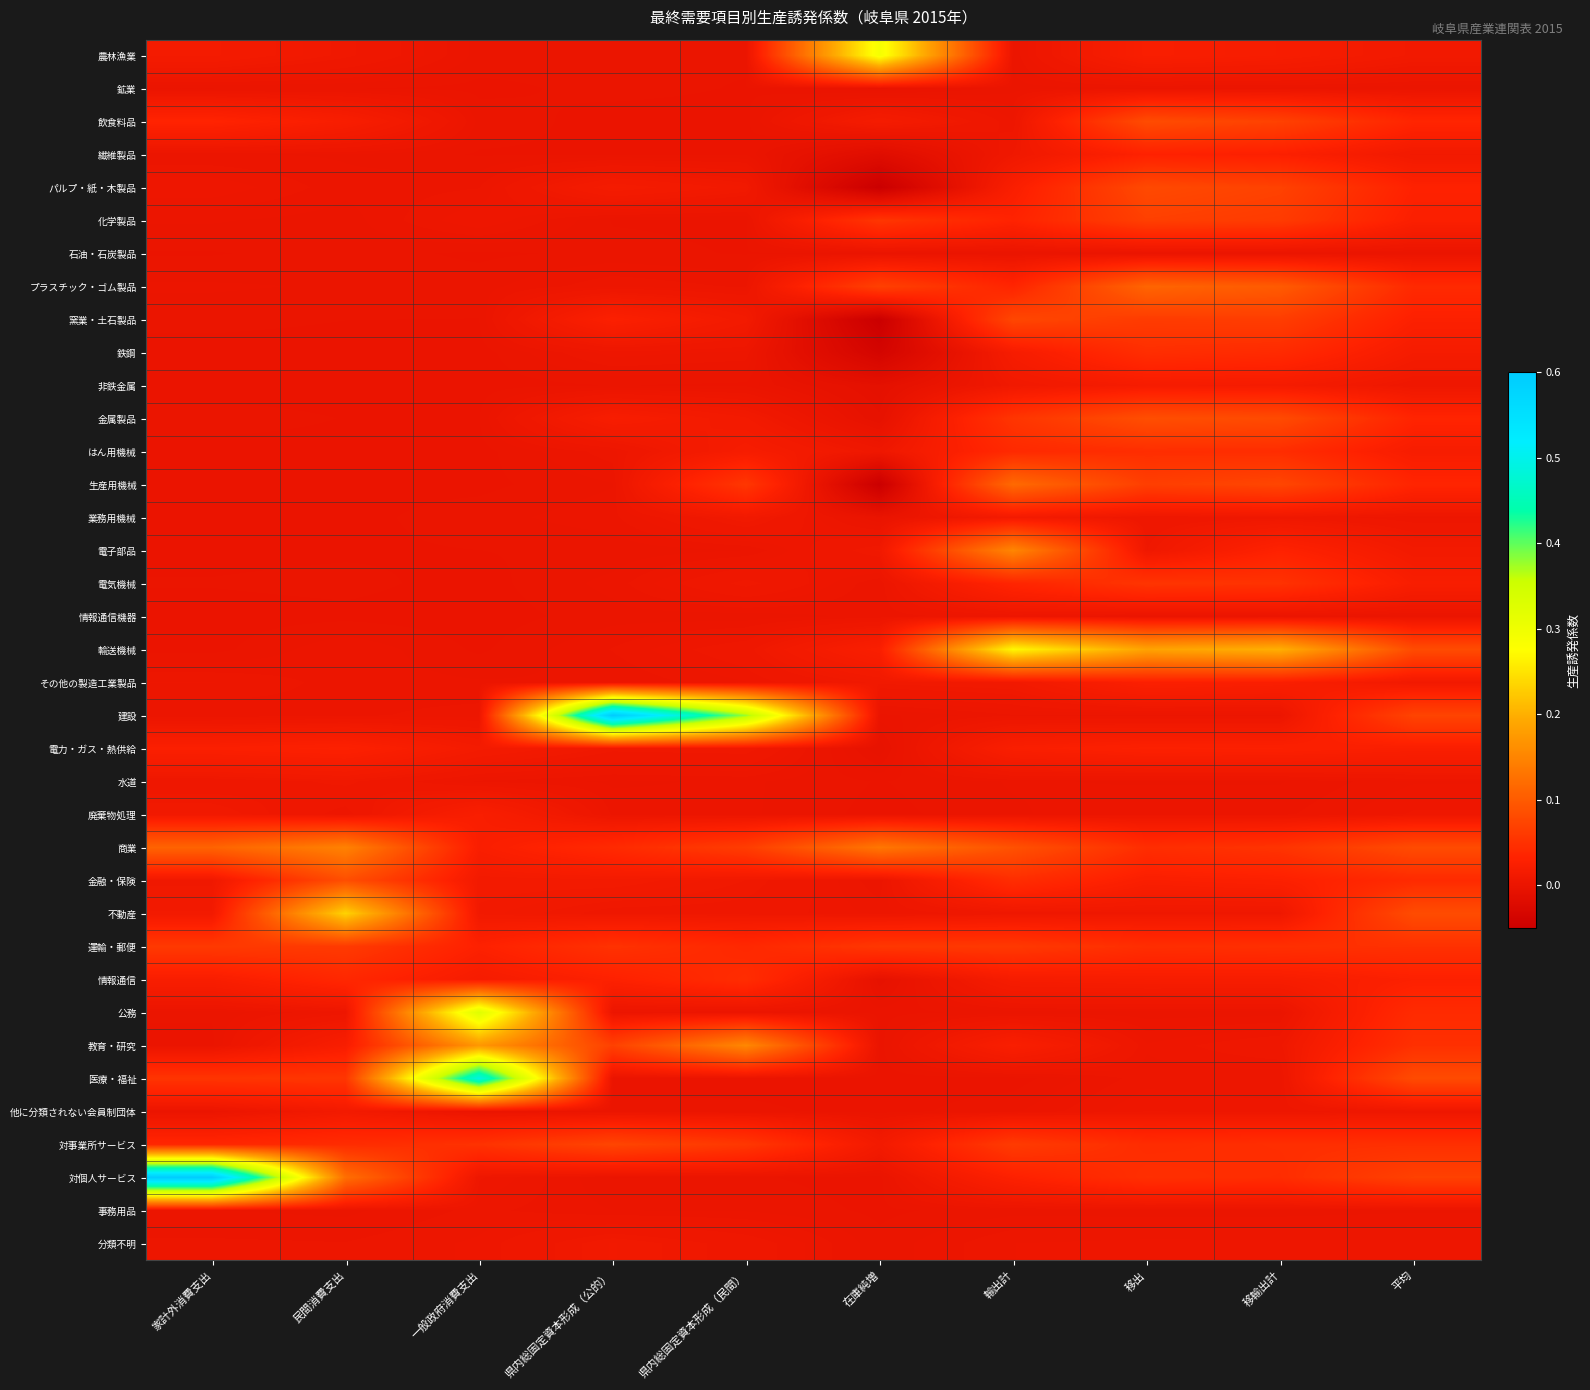

Reading left to right, extract all data points from this chart.

農林漁業: 家計外消費支出=0.0	民間消費支出=0.0	一般政府消費支出=0.0	県内総固定資本形成（公的）=0.0	県内総固定資本形成（民間）=0.0	在庫純増=0.3	輸出計=0.0	移出=0.0	移輸出計=0.0	平均=0.0
鉱業: 家計外消費支出=0.0	民間消費支出=0.0	一般政府消費支出=0.0	県内総固定資本形成（公的）=0.0	県内総固定資本形成（民間）=0.0	在庫純増=-0.0	輸出計=0.0	移出=0.0	移輸出計=0.0	平均=0.0
飲食料品: 家計外消費支出=0.0	民間消費支出=0.0	一般政府消費支出=0.0	県内総固定資本形成（公的）=0.0	県内総固定資本形成（民間）=0.0	在庫純増=0.0	輸出計=0.0	移出=0.1	移輸出計=0.1	平均=0.0
繊維製品: 家計外消費支出=0.0	民間消費支出=0.0	一般政府消費支出=0.0	県内総固定資本形成（公的）=0.0	県内総固定資本形成（民間）=0.0	在庫純増=-0.0	輸出計=0.0	移出=0.0	移輸出計=0.0	平均=0.0
パルプ・紙・木製品: 家計外消費支出=0.0	民間消費支出=0.0	一般政府消費支出=0.0	県内総固定資本形成（公的）=0.0	県内総固定資本形成（民間）=0.0	在庫純増=-0.1	輸出計=0.0	移出=0.1	移輸出計=0.1	平均=0.0
化学製品: 家計外消費支出=0.0	民間消費支出=0.0	一般政府消費支出=0.0	県内総固定資本形成（公的）=0.0	県内総固定資本形成（民間）=0.0	在庫純増=0.1	輸出計=0.0	移出=0.1	移輸出計=0.1	平均=0.0
石油・石炭製品: 家計外消費支出=0.0	民間消費支出=0.0	一般政府消費支出=0.0	県内総固定資本形成（公的）=0.0	県内総固定資本形成（民間）=0.0	在庫純増=0.0	輸出計=0.0	移出=0.0	移輸出計=0.0	平均=0.0
プラスチック・ゴム製品: 家計外消費支出=0.0	民間消費支出=0.0	一般政府消費支出=0.0	県内総固定資本形成（公的）=0.0	県内総固定資本形成（民間）=0.0	在庫純増=0.1	輸出計=0.0	移出=0.1	移輸出計=0.1	平均=0.0
窯業・土石製品: 家計外消費支出=0.0	民間消費支出=0.0	一般政府消費支出=0.0	県内総固定資本形成（公的）=0.0	県内総固定資本形成（民間）=0.0	在庫純増=-0.1	輸出計=0.1	移出=0.1	移輸出計=0.1	平均=0.0
鉄鋼: 家計外消費支出=0.0	民間消費支出=0.0	一般政府消費支出=0.0	県内総固定資本形成（公的）=0.0	県内総固定資本形成（民間）=0.0	在庫純増=-0.0	輸出計=0.0	移出=0.0	移輸出計=0.0	平均=0.0
非鉄金属: 家計外消費支出=0.0	民間消費支出=0.0	一般政府消費支出=0.0	県内総固定資本形成（公的）=0.0	県内総固定資本形成（民間）=0.0	在庫純増=-0.0	輸出計=0.0	移出=0.0	移輸出計=0.0	平均=0.0
金属製品: 家計外消費支出=0.0	民間消費支出=0.0	一般政府消費支出=0.0	県内総固定資本形成（公的）=0.0	県内総固定資本形成（民間）=0.0	在庫純増=-0.0	輸出計=0.1	移出=0.1	移輸出計=0.1	平均=0.0
はん用機械: 家計外消費支出=0.0	民間消費支出=0.0	一般政府消費支出=0.0	県内総固定資本形成（公的）=0.0	県内総固定資本形成（民間）=0.0	在庫純増=0.0	輸出計=0.0	移出=0.0	移輸出計=0.0	平均=0.0
生産用機械: 家計外消費支出=0.0	民間消費支出=0.0	一般政府消費支出=0.0	県内総固定資本形成（公的）=0.0	県内総固定資本形成（民間）=0.1	在庫純増=-0.1	輸出計=0.1	移出=0.1	移輸出計=0.1	平均=0.0
業務用機械: 家計外消費支出=0.0	民間消費支出=0.0	一般政府消費支出=0.0	県内総固定資本形成（公的）=0.0	県内総固定資本形成（民間）=0.0	在庫純増=-0.0	輸出計=0.0	移出=0.0	移輸出計=0.0	平均=0.0
電子部品: 家計外消費支出=0.0	民間消費支出=0.0	一般政府消費支出=0.0	県内総固定資本形成（公的）=0.0	県内総固定資本形成（民間）=0.0	在庫純増=0.0	輸出計=0.2	移出=0.0	移輸出計=0.0	平均=0.0
電気機械: 家計外消費支出=0.0	民間消費支出=0.0	一般政府消費支出=0.0	県内総固定資本形成（公的）=0.0	県内総固定資本形成（民間）=0.0	在庫純増=0.0	輸出計=0.0	移出=0.1	移輸出計=0.1	平均=0.0
情報通信機器: 家計外消費支出=0.0	民間消費支出=0.0	一般政府消費支出=0.0	県内総固定資本形成（公的）=0.0	県内総固定資本形成（民間）=0.0	在庫純増=0.0	輸出計=0.0	移出=0.0	移輸出計=0.0	平均=0.0
輸送機械: 家計外消費支出=0.0	民間消費支出=0.0	一般政府消費支出=0.0	県内総固定資本形成（公的）=0.0	県内総固定資本形成（民間）=0.0	在庫純増=0.0	輸出計=0.3	移出=0.2	移輸出計=0.2	平均=0.1
その他の製造工業製品: 家計外消費支出=0.0	民間消費支出=0.0	一般政府消費支出=0.0	県内総固定資本形成（公的）=0.0	県内総固定資本形成（民間）=0.0	在庫純増=0.0	輸出計=0.0	移出=0.0	移輸出計=0.0	平均=0.0
建設: 家計外消費支出=0.0	民間消費支出=0.0	一般政府消費支出=0.0	県内総固定資本形成（公的）=0.6	県内総固定資本形成（民間）=0.4	在庫純増=0.0	輸出計=0.0	移出=0.0	移輸出計=0.0	平均=0.1
電力・ガス・熱供給: 家計外消費支出=0.0	民間消費支出=0.0	一般政府消費支出=0.0	県内総固定資本形成（公的）=0.0	県内総固定資本形成（民間）=0.0	在庫純増=-0.0	輸出計=0.0	移出=0.0	移輸出計=0.0	平均=0.0
水道: 家計外消費支出=0.0	民間消費支出=0.0	一般政府消費支出=0.0	県内総固定資本形成（公的）=0.0	県内総固定資本形成（民間）=0.0	在庫純増=0.0	輸出計=0.0	移出=0.0	移輸出計=0.0	平均=0.0
廃棄物処理: 家計外消費支出=0.0	民間消費支出=0.0	一般政府消費支出=0.0	県内総固定資本形成（公的）=0.0	県内総固定資本形成（民間）=0.0	在庫純増=0.0	輸出計=0.0	移出=0.0	移輸出計=0.0	平均=0.0
商業: 家計外消費支出=0.1	民間消費支出=0.1	一般政府消費支出=0.0	県内総固定資本形成（公的）=0.0	県内総固定資本形成（民間）=0.1	在庫純増=0.1	輸出計=0.1	移出=0.0	移輸出計=0.1	平均=0.1
金融・保険: 家計外消費支出=0.0	民間消費支出=0.1	一般政府消費支出=0.0	県内総固定資本形成（公的）=0.0	県内総固定資本形成（民間）=0.0	在庫純増=0.0	輸出計=0.0	移出=0.0	移輸出計=0.0	平均=0.0
不動産: 家計外消費支出=0.0	民間消費支出=0.2	一般政府消費支出=0.0	県内総固定資本形成（公的）=0.0	県内総固定資本形成（民間）=0.0	在庫純増=0.0	輸出計=0.0	移出=0.0	移輸出計=0.0	平均=0.1
運輸・郵便: 家計外消費支出=0.1	民間消費支出=0.1	一般政府消費支出=0.0	県内総固定資本形成（公的）=0.1	県内総固定資本形成（民間）=0.0	在庫純増=0.1	輸出計=0.1	移出=0.0	移輸出計=0.0	平均=0.0
情報通信: 家計外消費支出=0.0	民間消費支出=0.0	一般政府消費支出=0.0	県内総固定資本形成（公的）=0.0	県内総固定資本形成（民間）=0.0	在庫純増=-0.0	輸出計=0.0	移出=0.0	移輸出計=0.0	平均=0.0
公務: 家計外消費支出=0.0	民間消費支出=0.0	一般政府消費支出=0.3	県内総固定資本形成（公的）=0.0	県内総固定資本形成（民間）=0.0	在庫純増=0.0	輸出計=0.0	移出=0.0	移輸出計=0.0	平均=0.0
教育・研究: 家計外消費支出=0.0	民間消費支出=0.0	一般政府消費支出=0.2	県内総固定資本形成（公的）=0.1	県内総固定資本形成（民間）=0.2	在庫純増=-0.0	輸出計=0.0	移出=0.0	移輸出計=0.0	平均=0.0
医療・福祉: 家計外消費支出=0.1	民間消費支出=0.1	一般政府消費支出=0.5	県内総固定資本形成（公的）=0.0	県内総固定資本形成（民間）=0.0	在庫純増=0.0	輸出計=0.0	移出=0.0	移輸出計=0.0	平均=0.1
他に分類されない会員制団体: 家計外消費支出=0.0	民間消費支出=0.0	一般政府消費支出=0.0	県内総固定資本形成（公的）=0.0	県内総固定資本形成（民間）=0.0	在庫純増=0.0	輸出計=0.0	移出=0.0	移輸出計=0.0	平均=0.0
対事業所サービス: 家計外消費支出=0.0	民間消費支出=0.0	一般政府消費支出=0.1	県内総固定資本形成（公的）=0.1	県内総固定資本形成（民間）=0.1	在庫純増=0.0	輸出計=0.1	移出=0.0	移輸出計=0.0	平均=0.0
対個人サービス: 家計外消費支出=0.6	民間消費支出=0.1	一般政府消費支出=0.0	県内総固定資本形成（公的）=0.0	県内総固定資本形成（民間）=0.0	在庫純増=0.0	輸出計=0.0	移出=0.0	移輸出計=0.0	平均=0.1
事務用品: 家計外消費支出=0.0	民間消費支出=0.0	一般政府消費支出=0.0	県内総固定資本形成（公的）=0.0	県内総固定資本形成（民間）=0.0	在庫純増=0.0	輸出計=0.0	移出=0.0	移輸出計=0.0	平均=0.0
分類不明: 家計外消費支出=0.0	民間消費支出=0.0	一般政府消費支出=0.0	県内総固定資本形成（公的）=0.0	県内総固定資本形成（民間）=0.0	在庫純増=0.0	輸出計=0.0	移出=0.0	移輸出計=0.0	平均=0.0